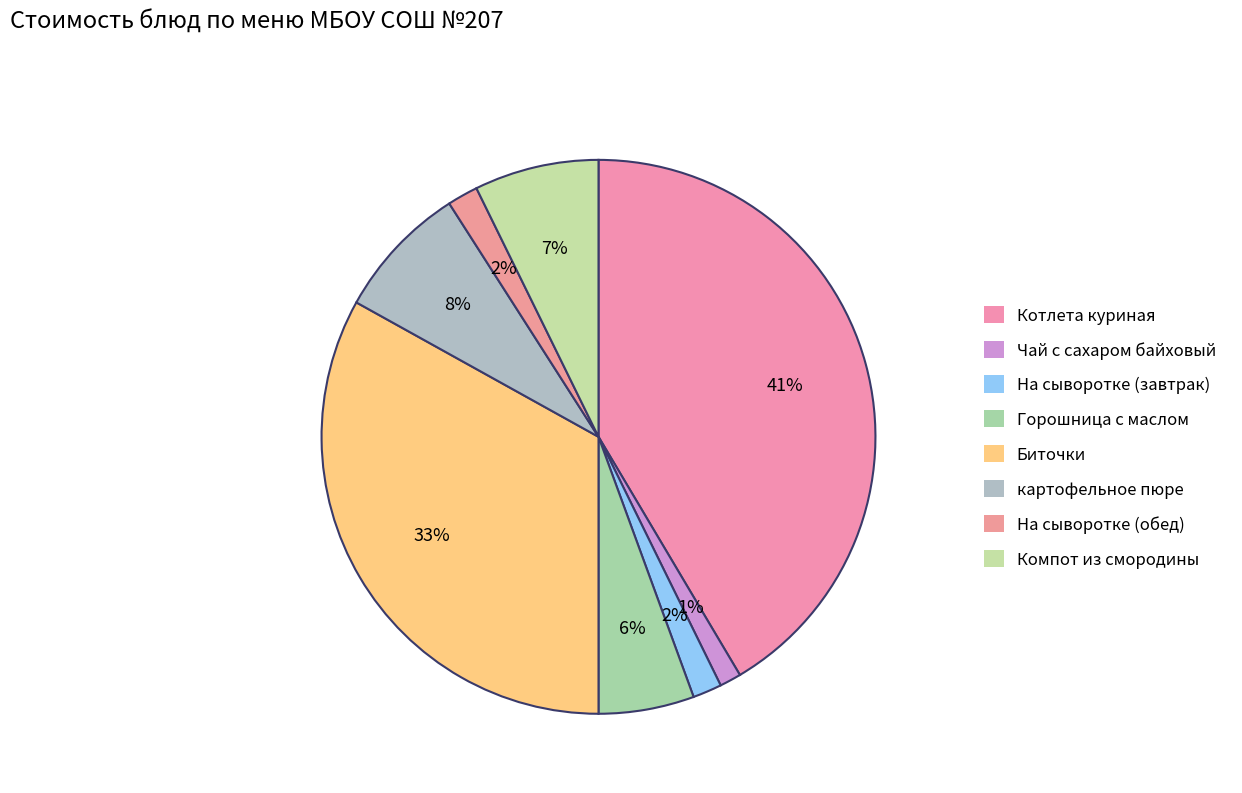

The Котлета куриная slice represents 34% of the pie. True or false?

False